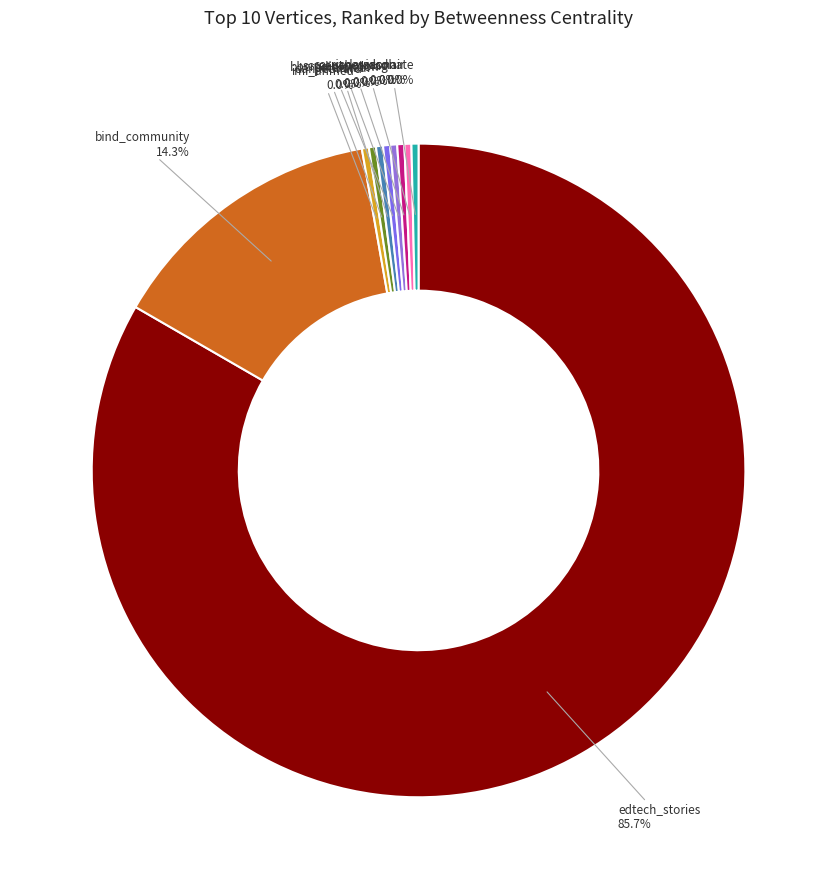

Rank the categories by value from highest to lowest.

edtech_stories, bind_community, imi_ahmed, danjleonard, peterstaal, bbcradiolondon, screenshotmag, corriedavidson, vanessaonair, ccdhate